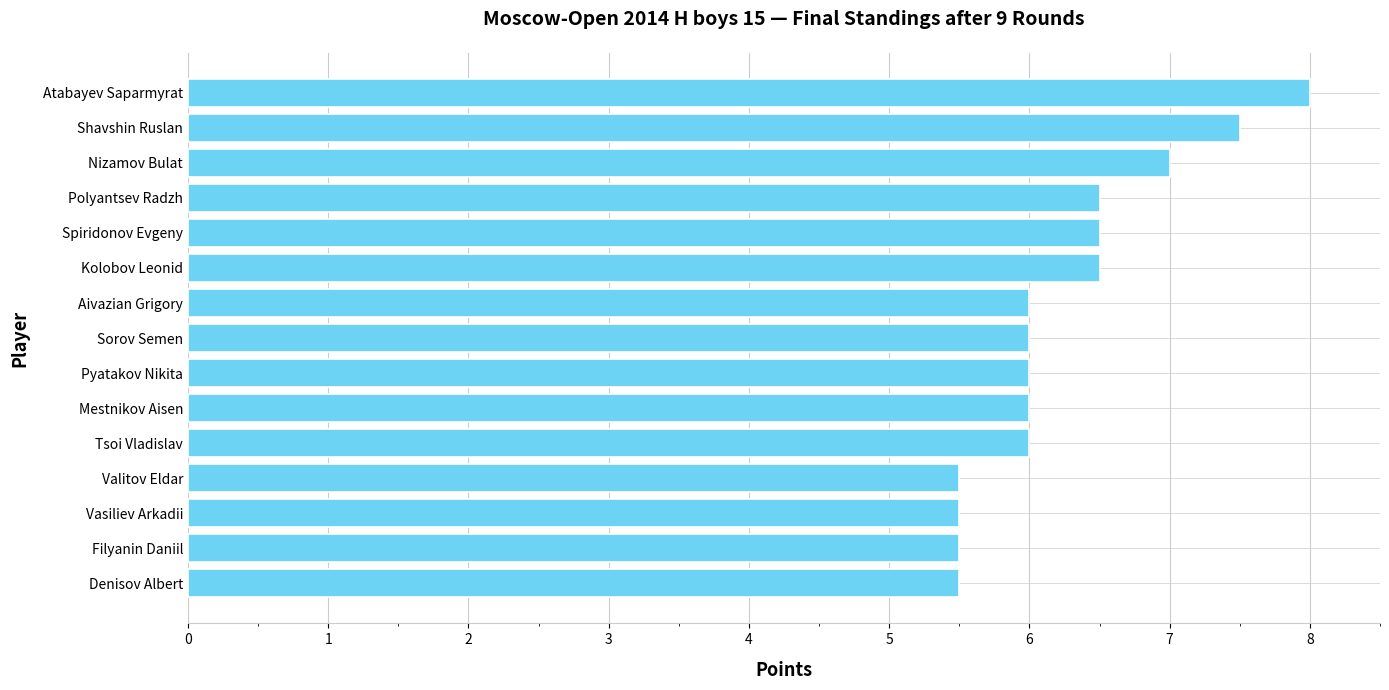

What is the change in value from Aivazian Grigory to Denisov Albert?

-0.5